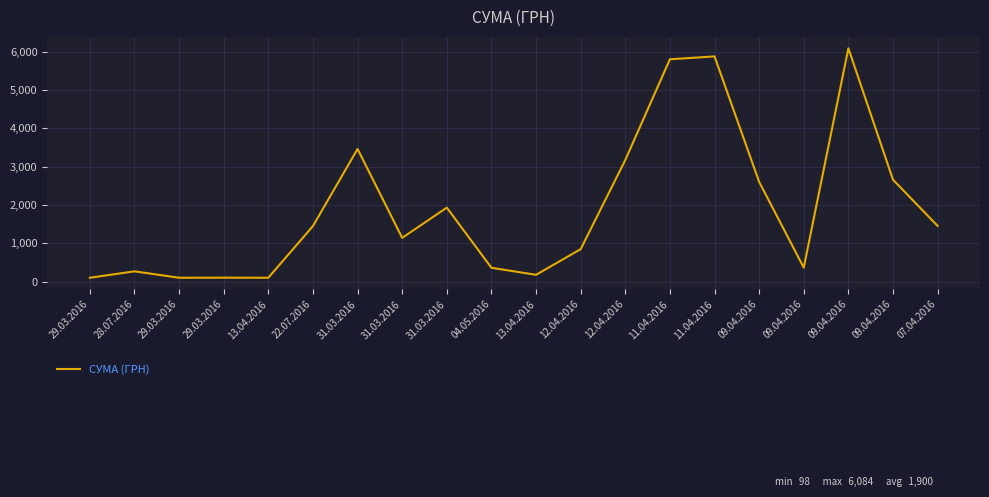

Is it true that the value at 22.07.2016 is 725.2?

False